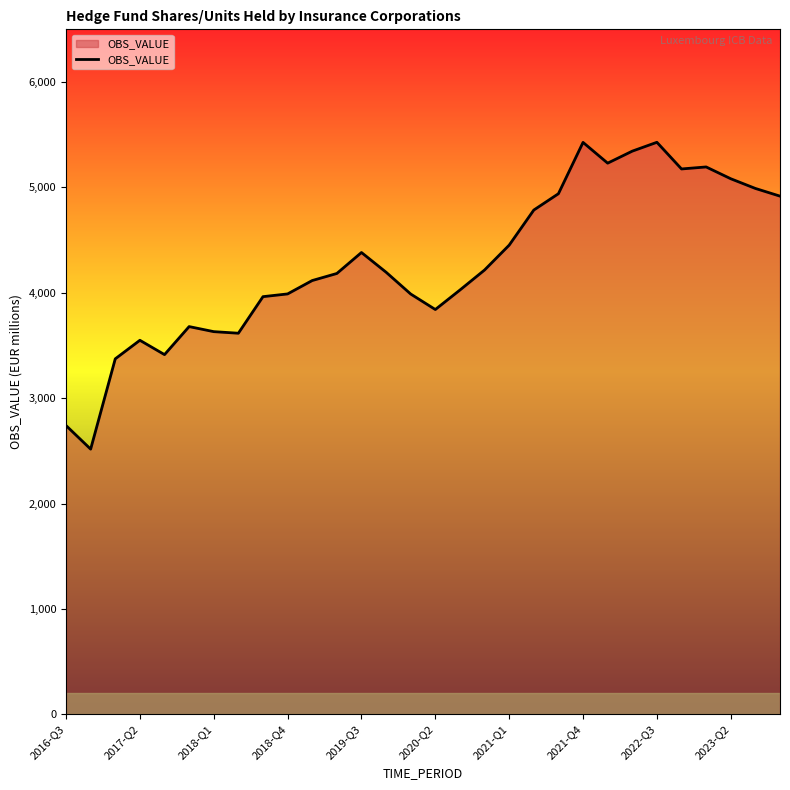

What is the difference between the maximum and minimum values?

2912